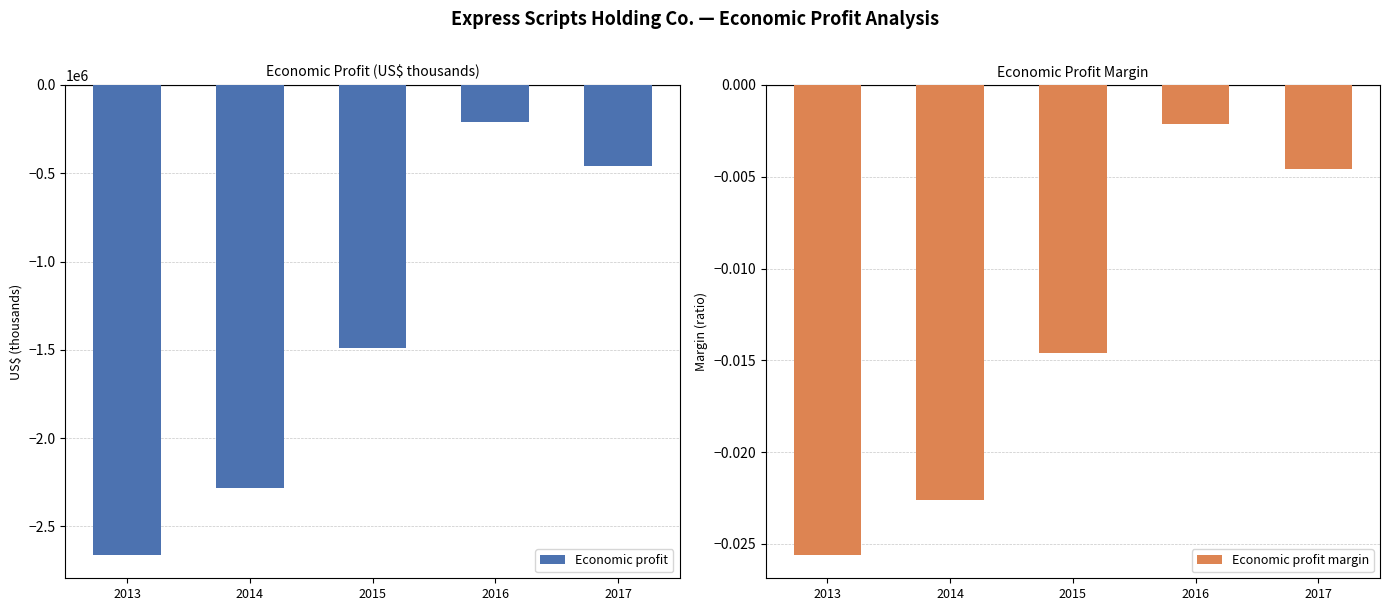

Rank the series by their average value, from highest to lowest.

Economic profit margin, Economic profit